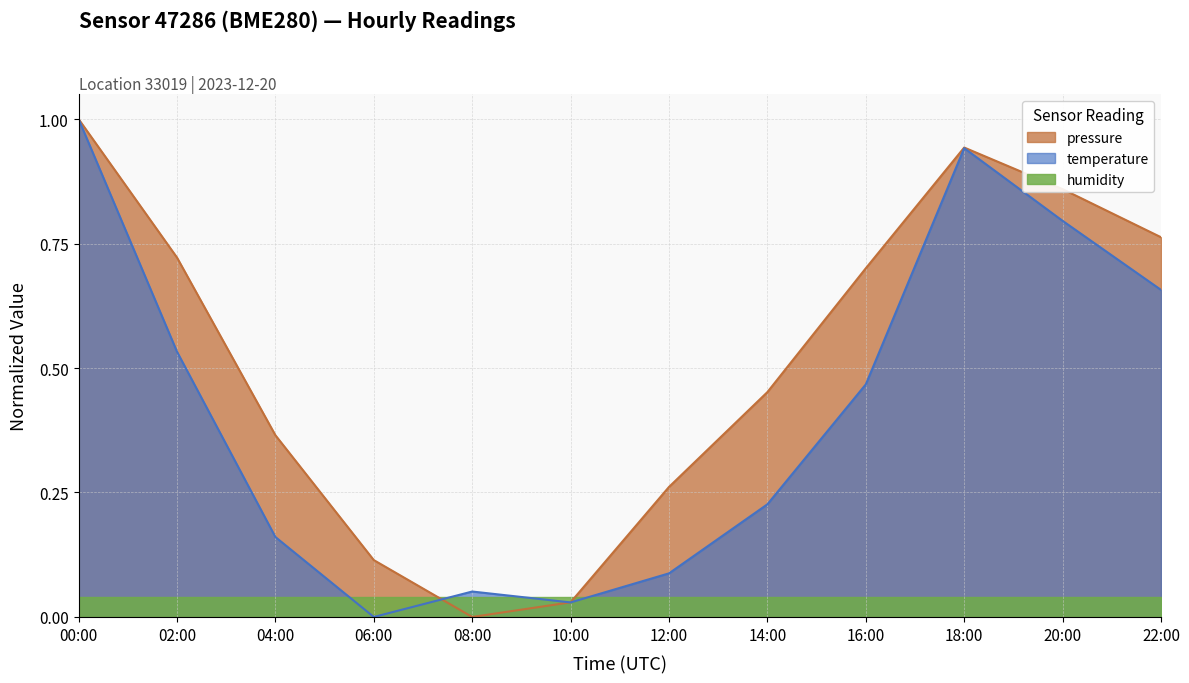

How many interior local valleys does the temperature series have?

2